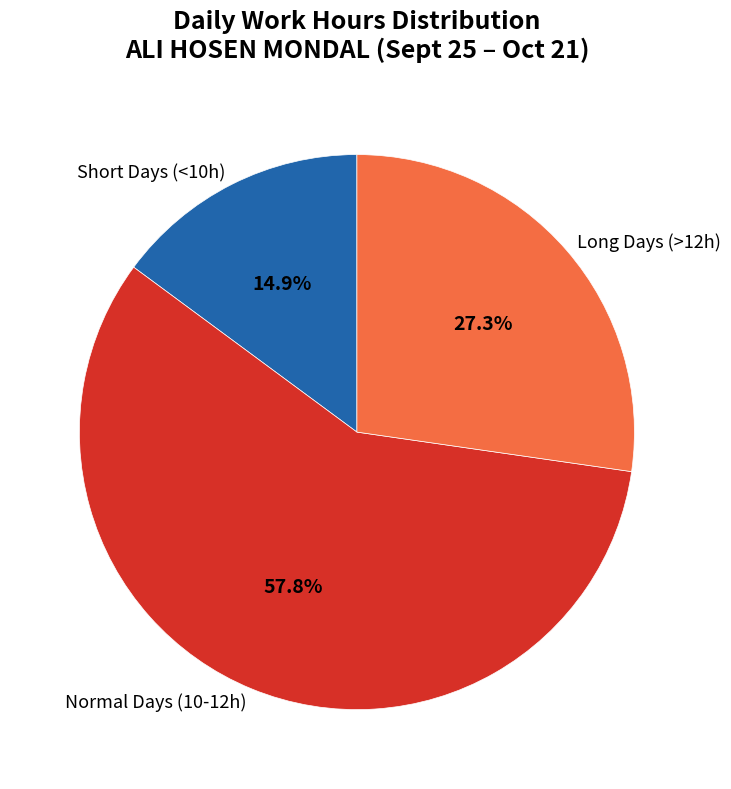

Which slice is the smallest?

Short Days (<10h)